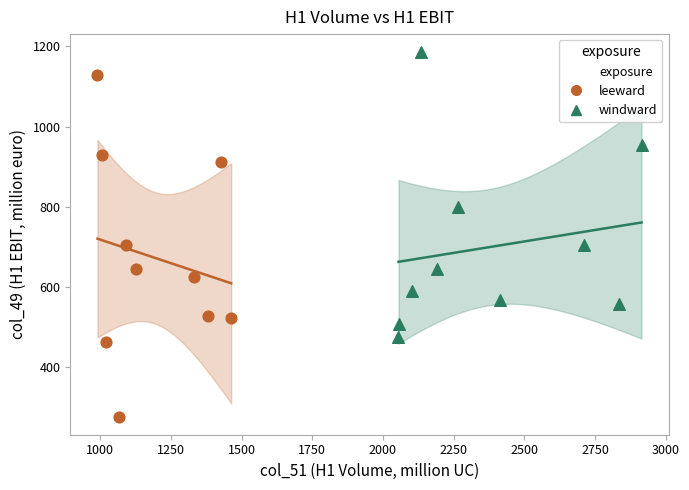

Which series reaches the minimum Y coordinate?

leeward